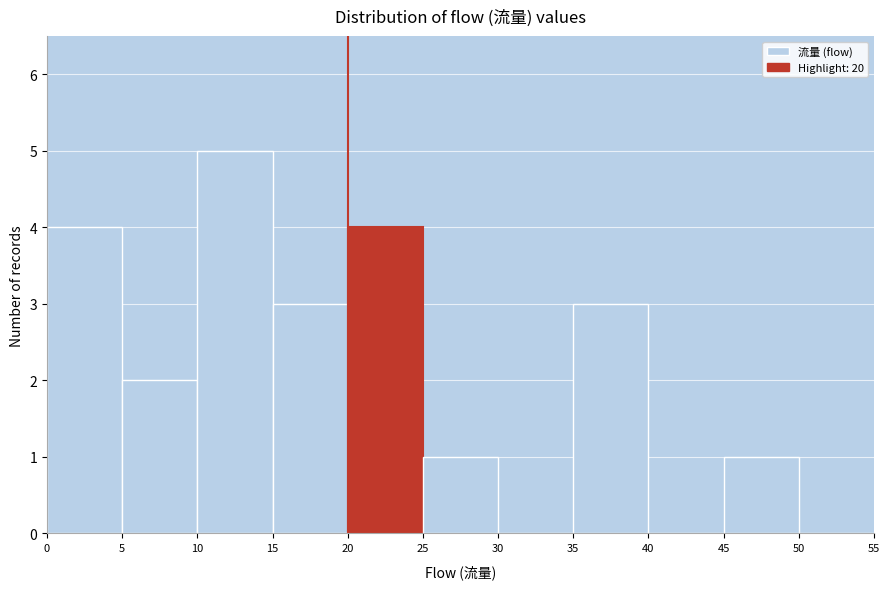

What is the height of the bar covering 20 to 25 on the x-axis? The values are not printed on the chart, so give them approximately, as read against the axis.

4